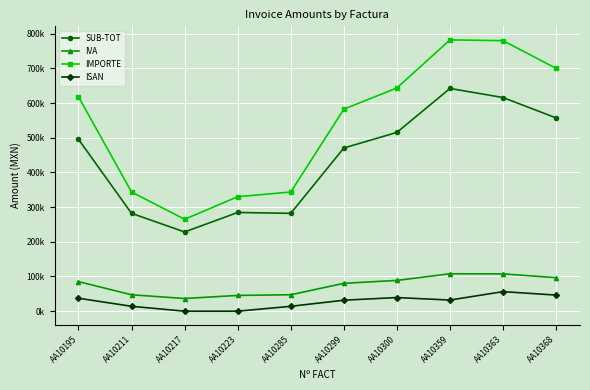

What is the value of the IMPORTE point at the 5th from the left?

343500.0